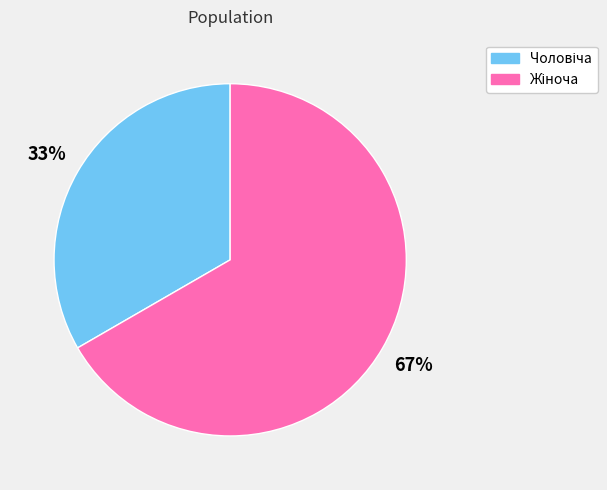

Is there any slice that represents more than half of the pie?

Yes